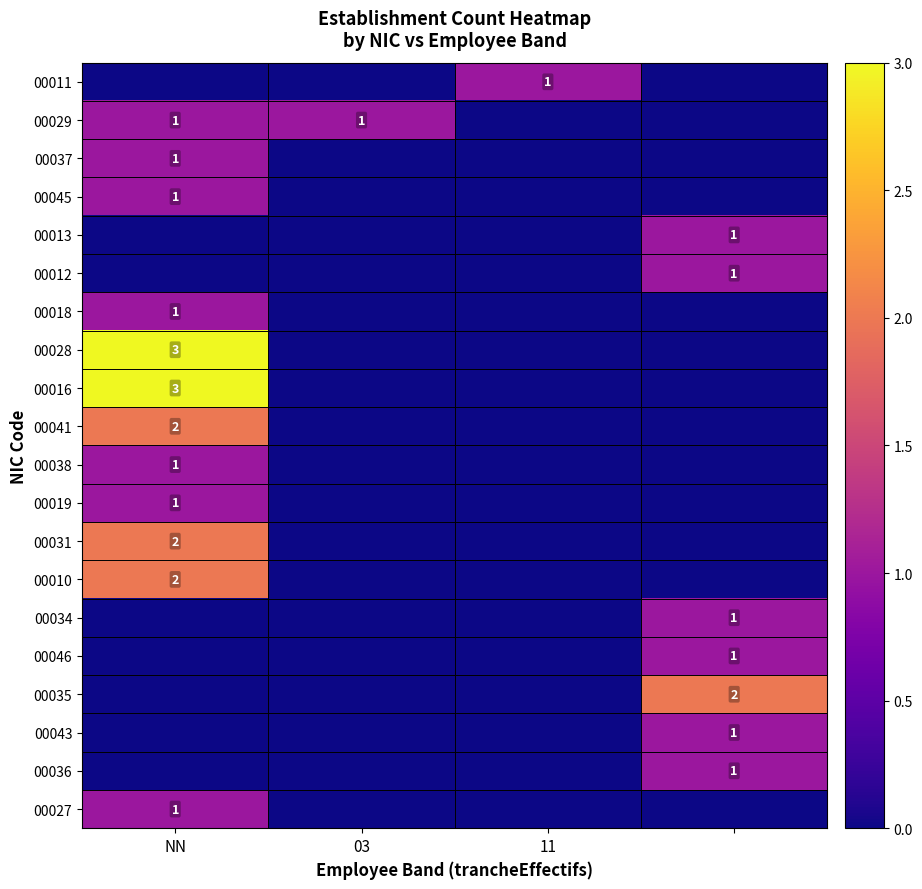

The value of 00029 at NN is 1. True or false?

True